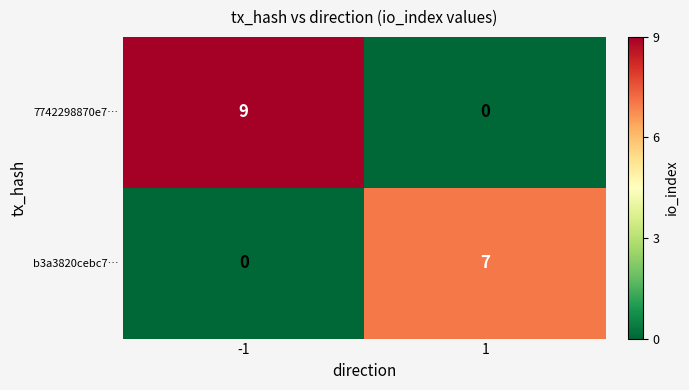

Rank the series by their average value, from lowest to highest.

b3a3820cebc7…, 7742298870e7…